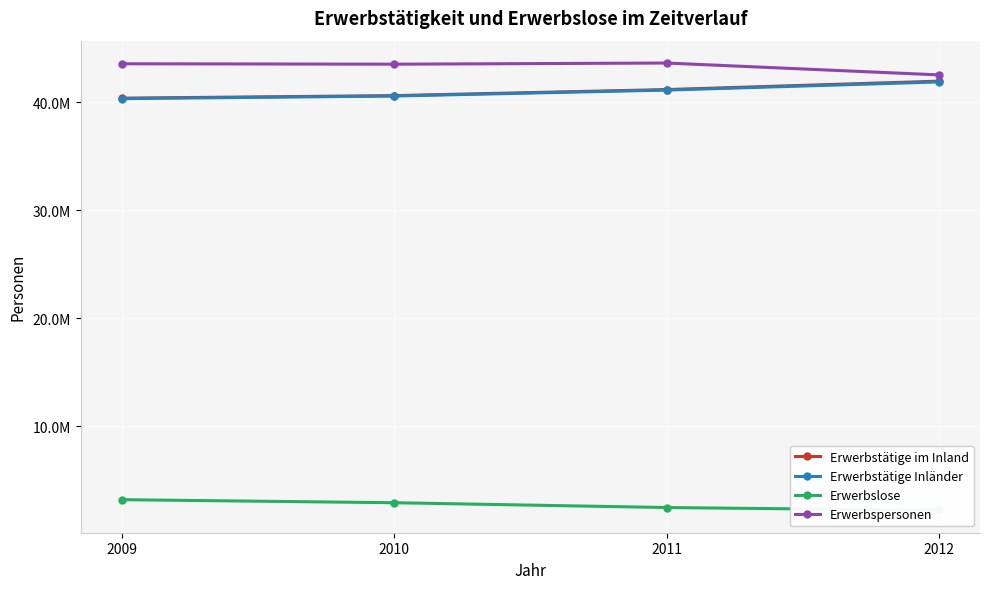

True or false: Erwerbstätige Inländer has a value of 40323000 at 2009.

True